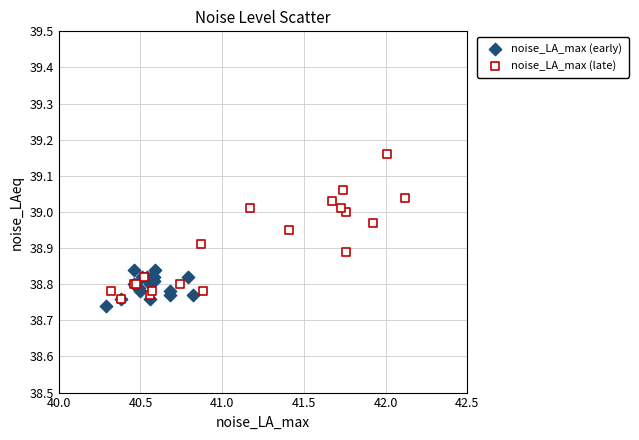

Which series reaches the minimum Y coordinate?

noise_LA_max (early)